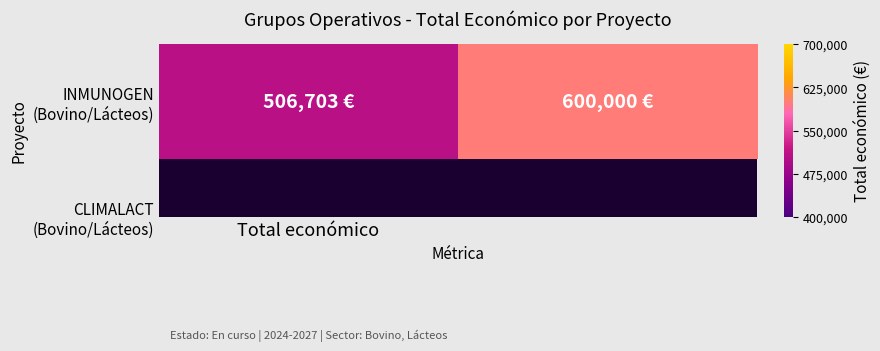

The value at Total económico is 506703. True or false?

True